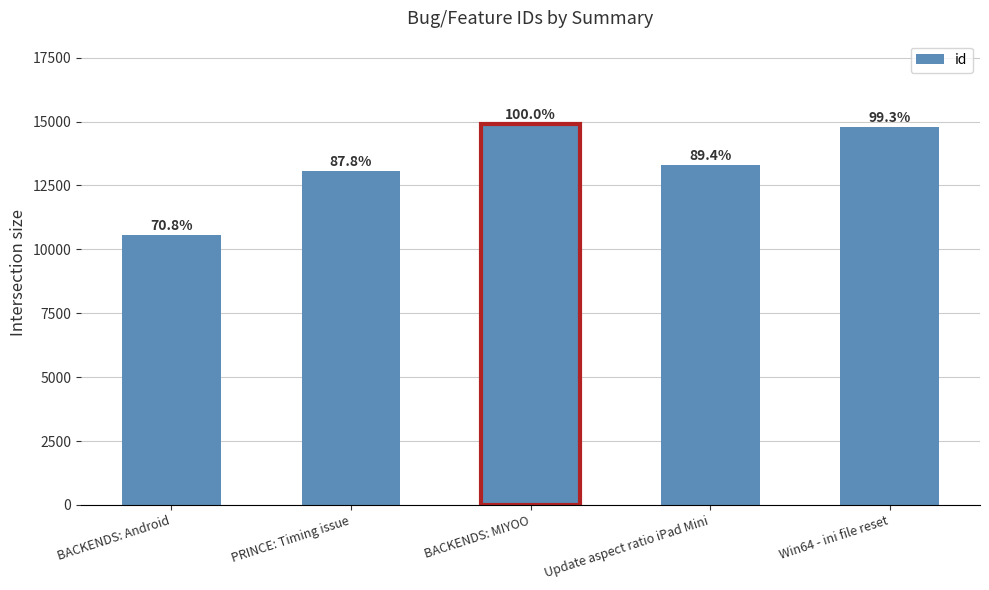

List the labels in order of value, largest first.

BACKENDS: MIYOO, Win64 - ini file reset, Update aspect ratio iPad Mini, PRINCE: Timing issue, BACKENDS: Android